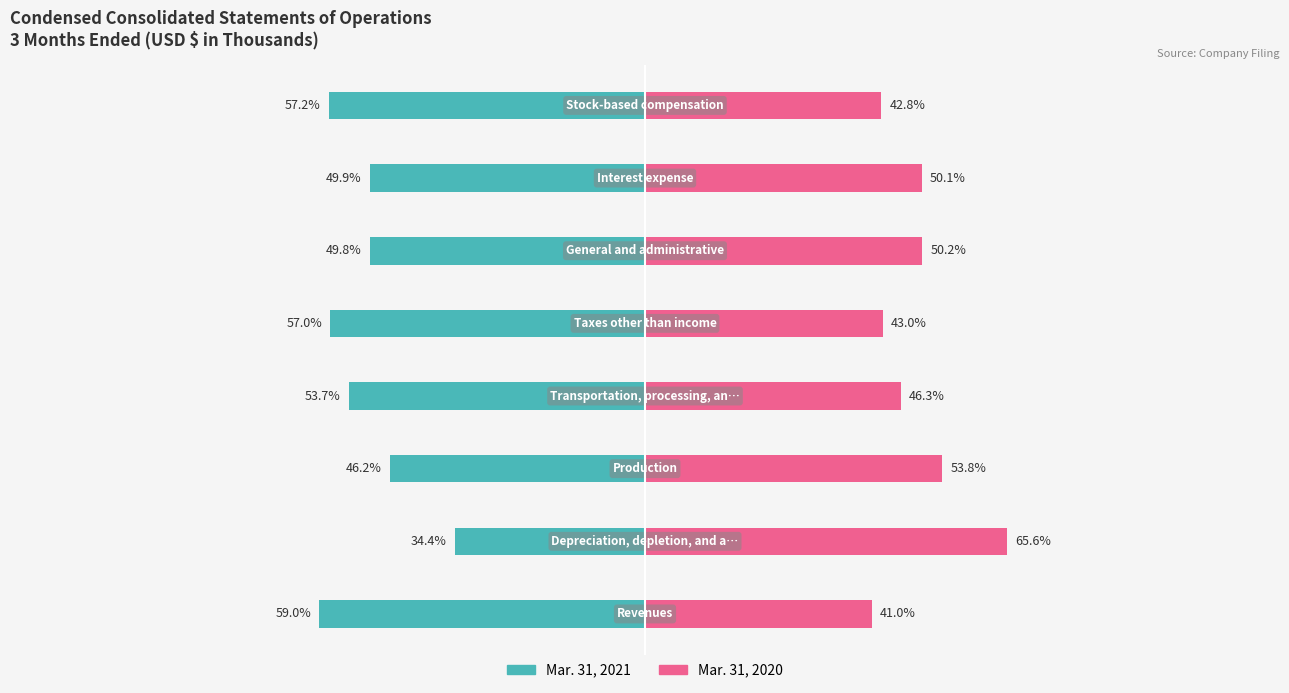

What is the value of the Mar. 31, 2020 bar at the 5th from the left?

43.0